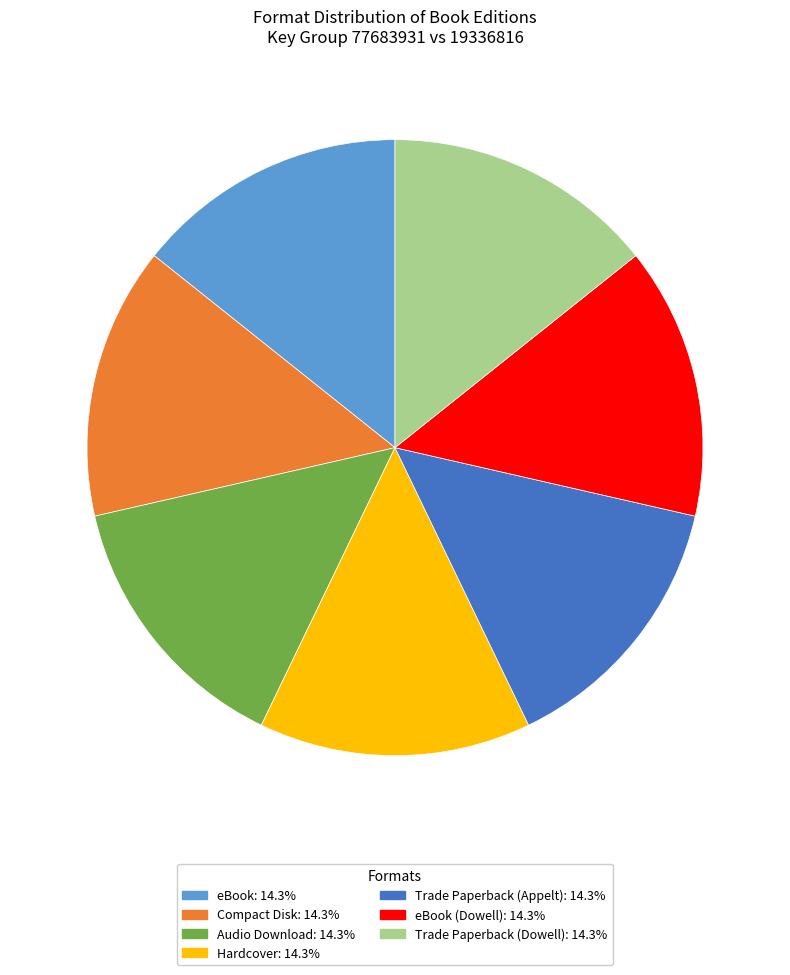

How many segments does this pie chart have?

7